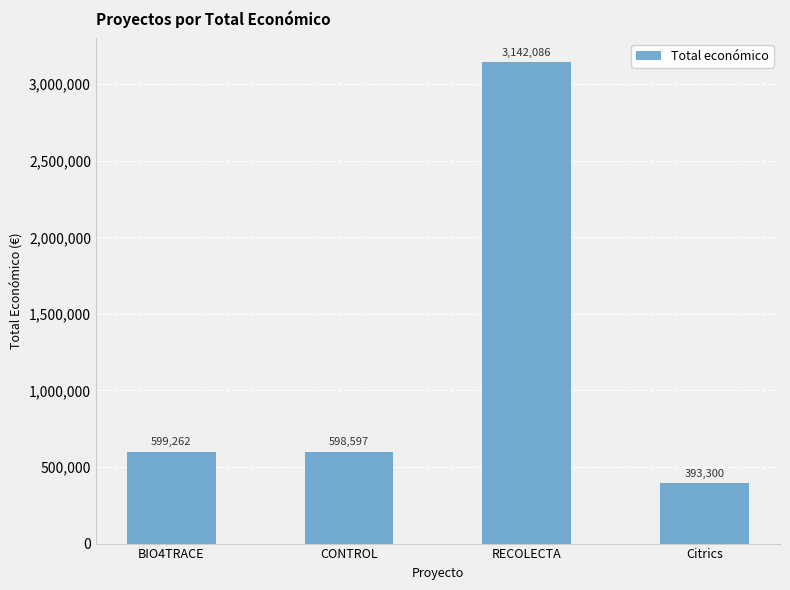

Count the number of categories in the chart.

4